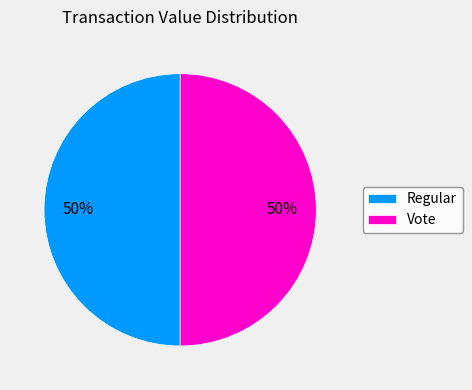

Is the sum of Regular and Vote greater than half?

Yes